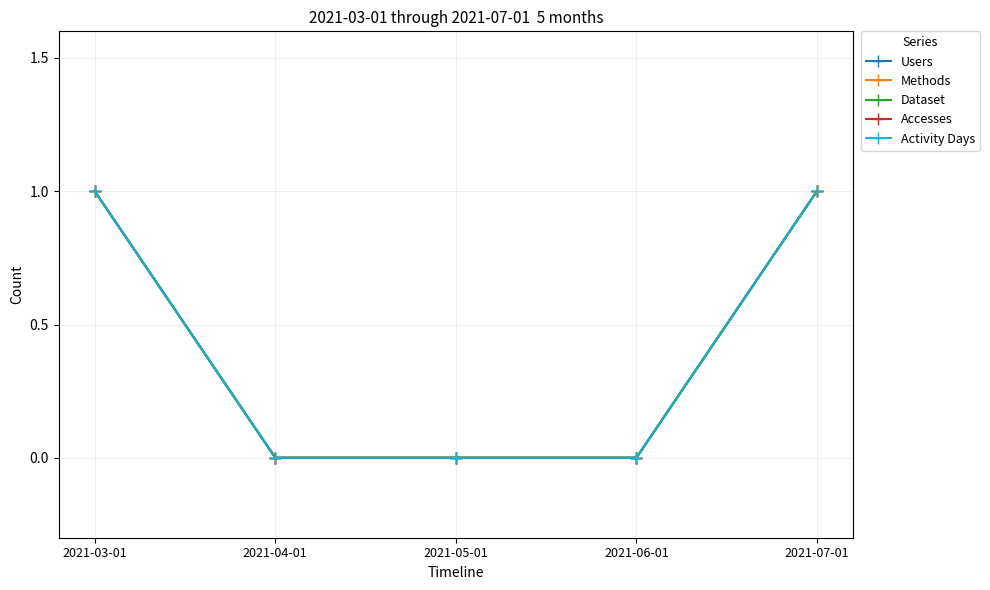

What is the sum of all Methods values?

2